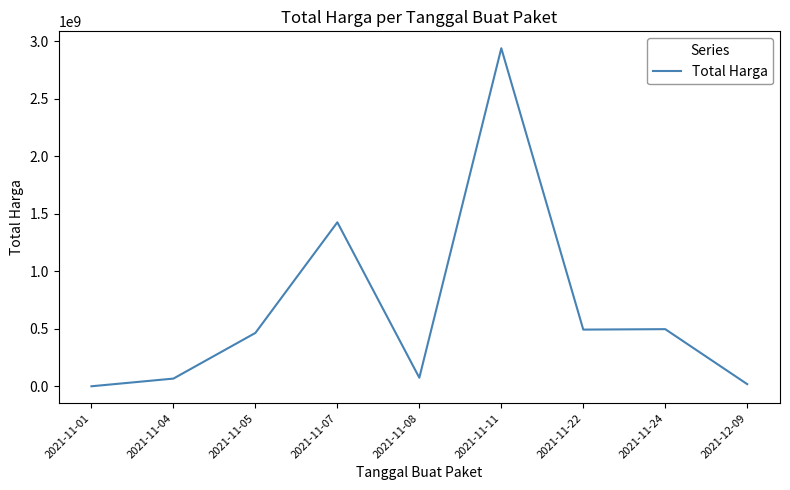

What position from the left is 2021-11-04?

2